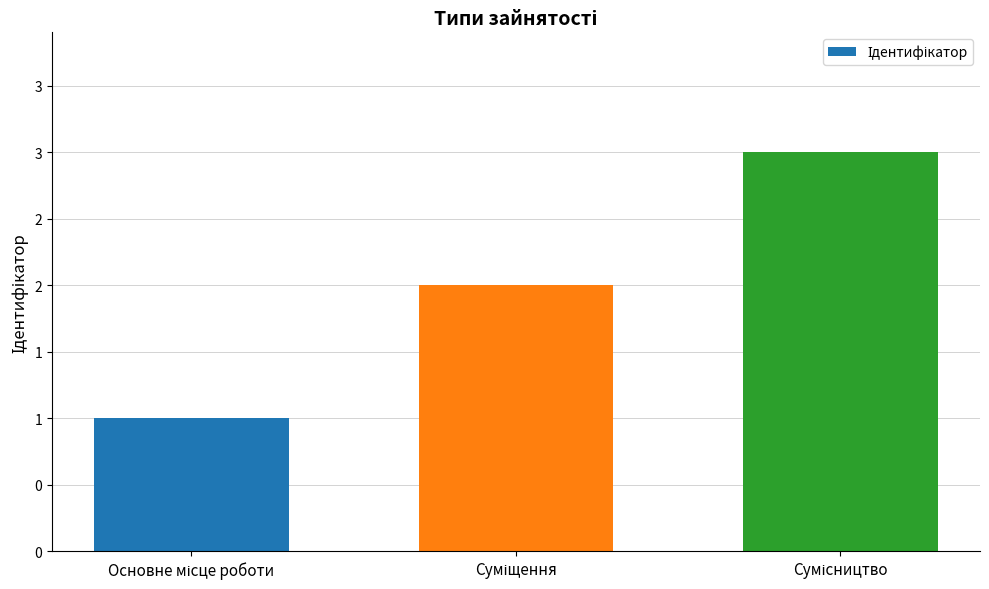

Approximately how many times larger is the value at Сумісництво compared to Основне місце роботи?

3.0